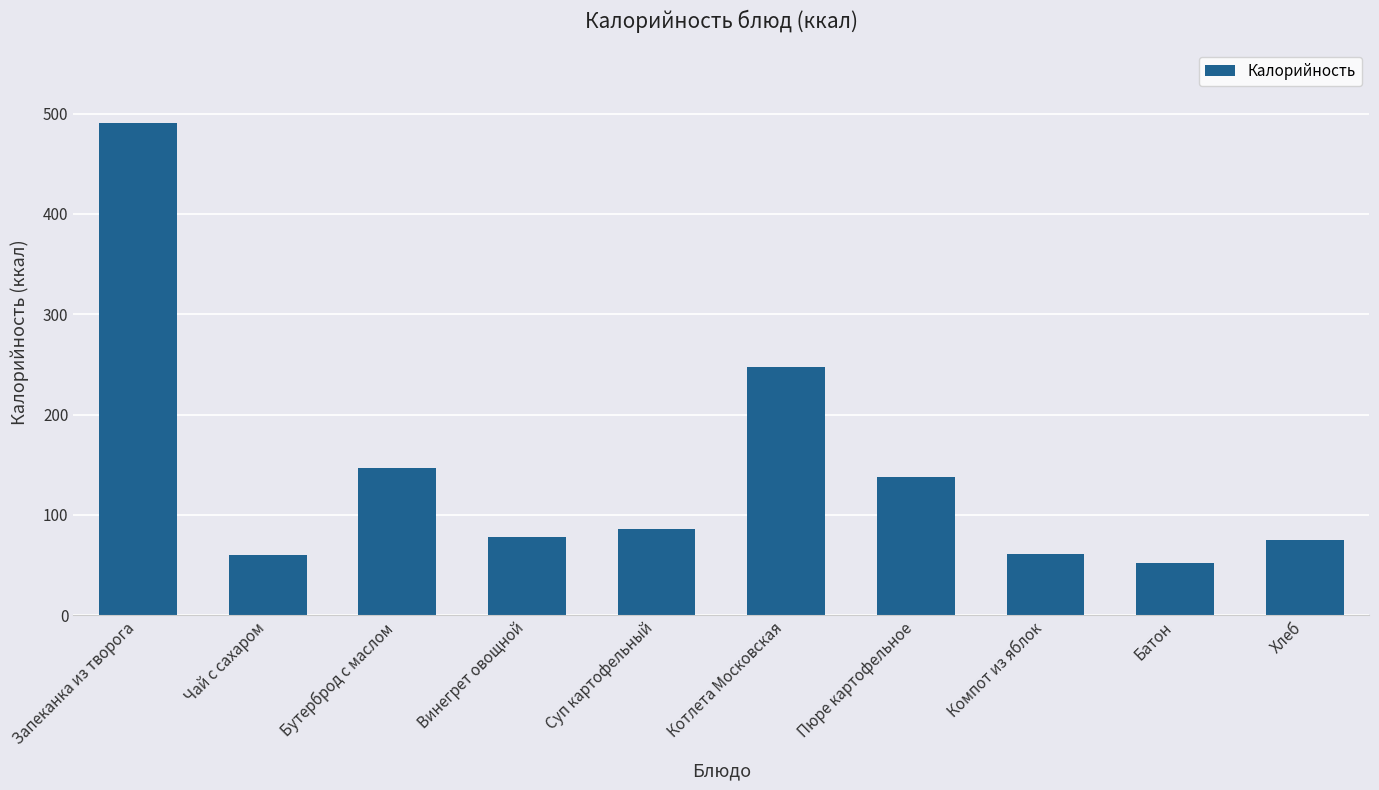

What is the maximum value shown in the chart?

490.6